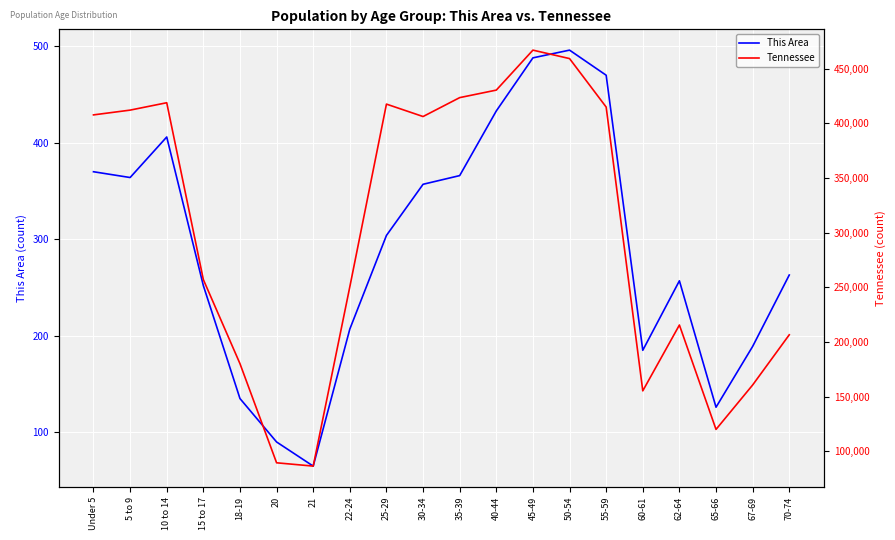

True or false: Tennessee and This Area cross at least once.

False